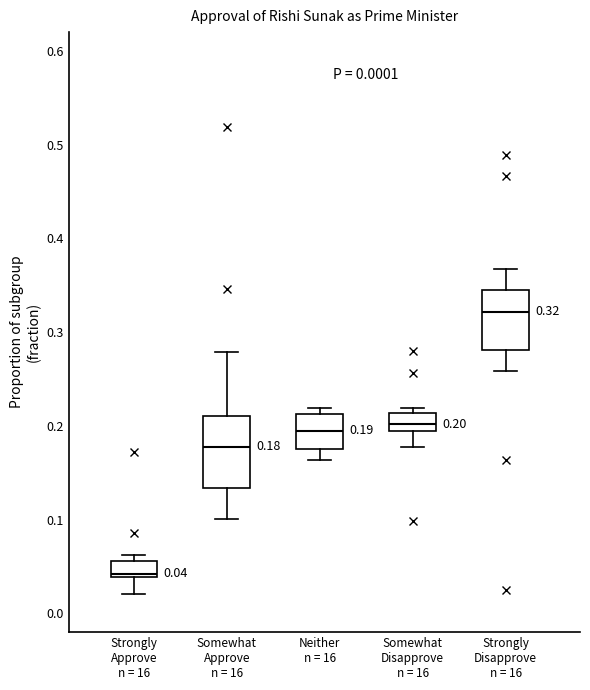

Which box's median line is the lowest?

Strongly Approve n = 16